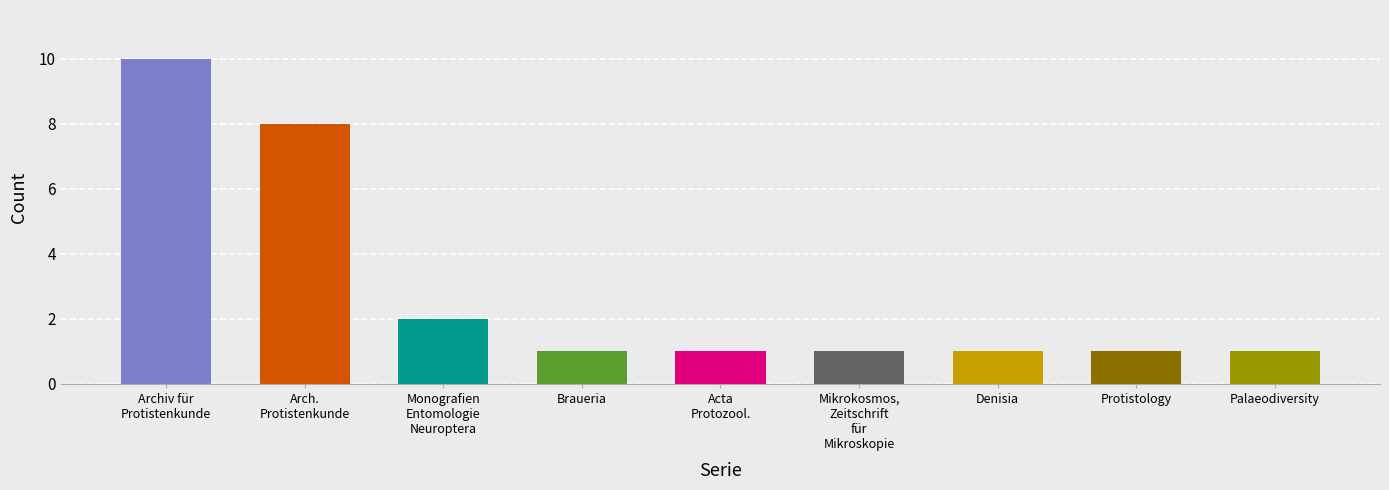

What is the ratio of the value at Archiv für Protistenkunde to the value at Palaeodiversity?

10.0